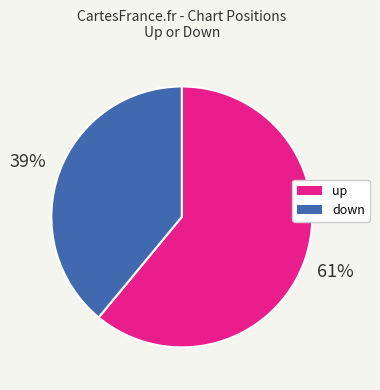

The down slice represents 33% of the pie. True or false?

False